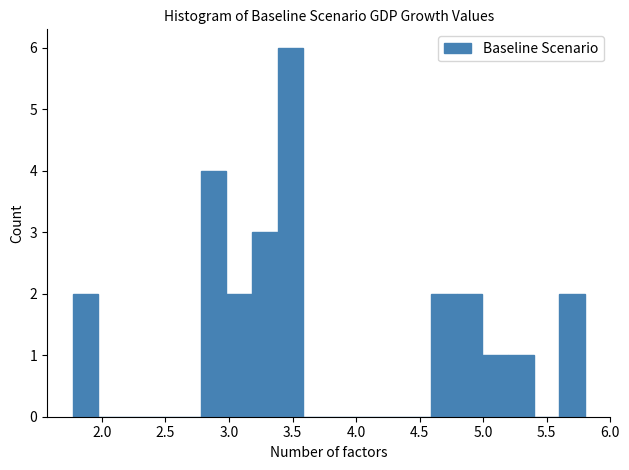

Reading left to right, transcribe this chart: for each bar, give the range it covers on the x-axis and its height. Neither the bar edges nor the heights are printed on the chart, so give them approximately, as read against the axes.

1.75 to 1.95: 2
1.95 to 2.15: 0
2.15 to 2.35: 0
2.35 to 2.60: 0
2.60 to 2.80: 0
2.80 to 3.00: 4
3.00 to 3.20: 2
3.20 to 3.40: 3
3.40 to 3.60: 6
3.60 to 3.80: 0
3.80 to 4.00: 0
4.00 to 4.20: 0
4.20 to 4.40: 0
4.40 to 4.60: 0
4.60 to 4.80: 2
4.80 to 5.00: 2
5.00 to 5.20: 1
5.20 to 5.40: 1
5.40 to 5.60: 0
5.60 to 5.80: 2